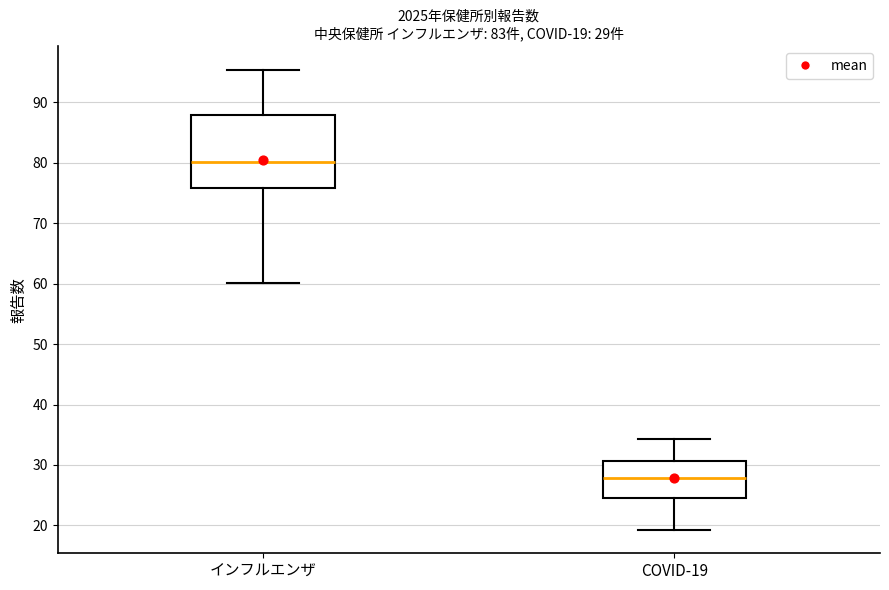

Comparing the boxes themselves (not the whiskers), which one is the tallest?

インフルエンザ